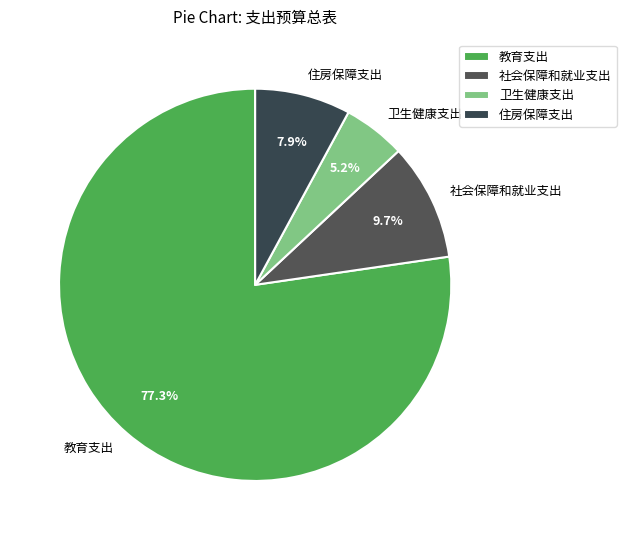

What is the ratio of the value at 社会保障和就业支出 to the value at 卫生健康支出?

1.9